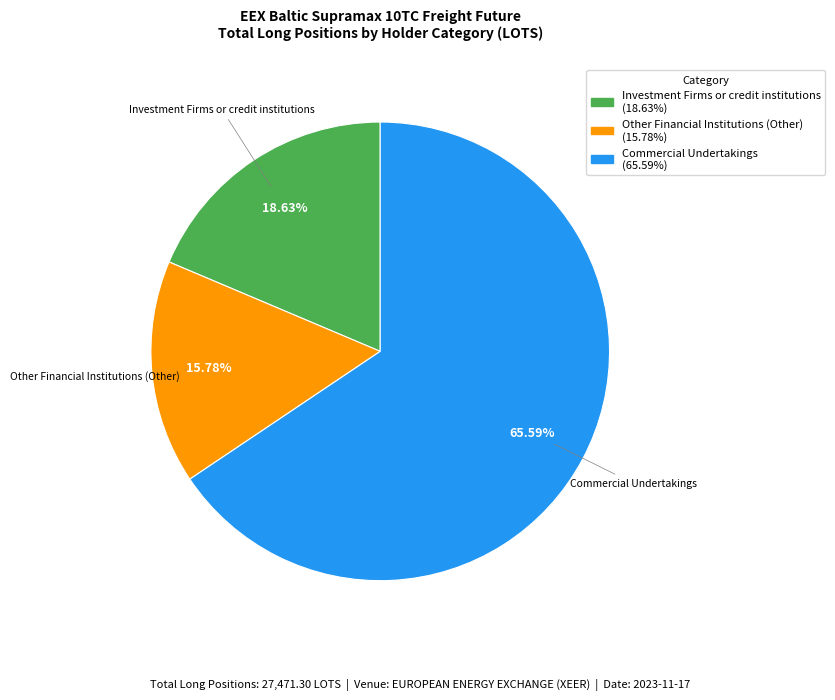

How many segments does this pie chart have?

3